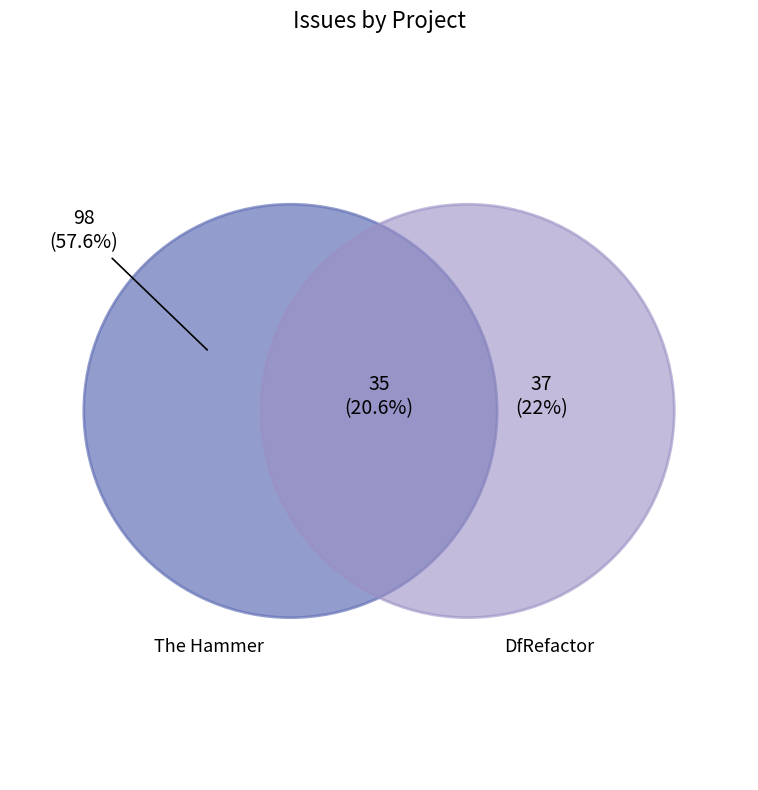

Which category has the biggest portion of the pie?

The Hammer